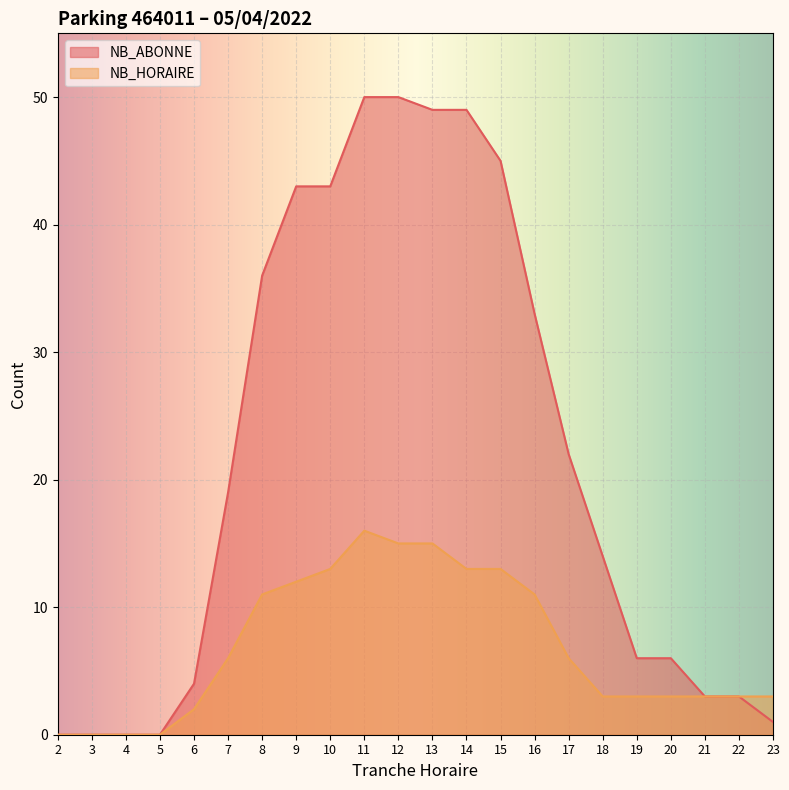

What are all the series names shown in the legend?

NB_ABONNE, NB_HORAIRE